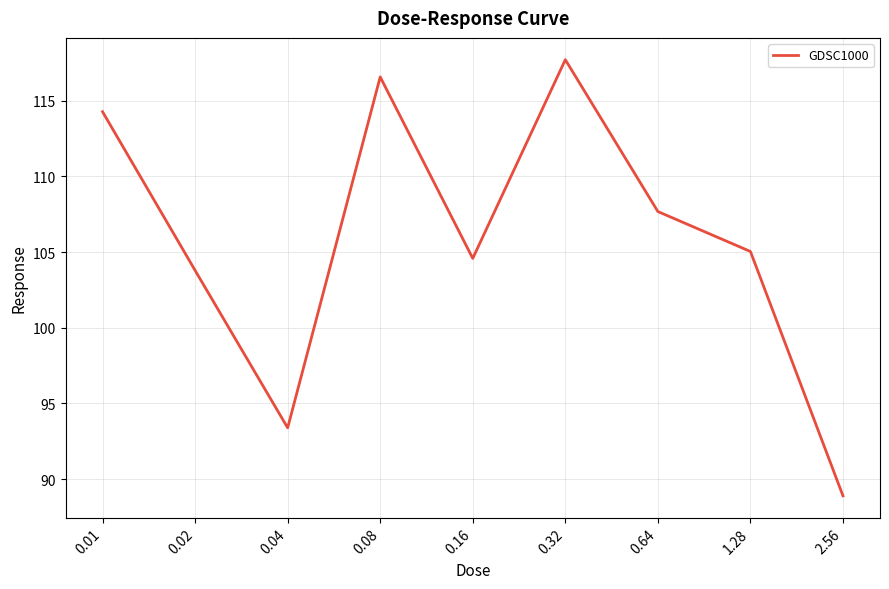

What is the change in value from 0.02 to 0.32?

+13.9